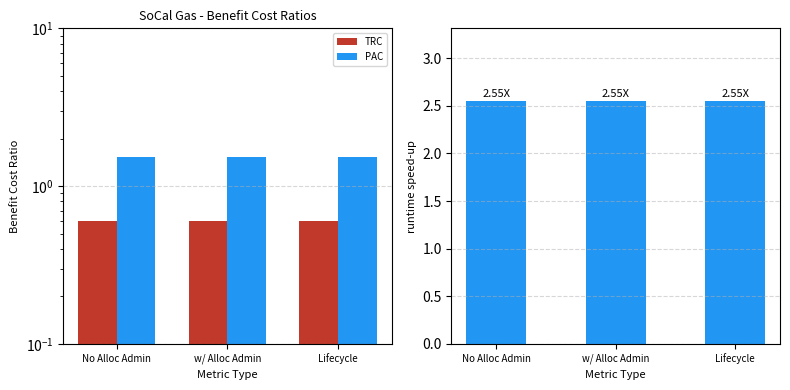

At how many categories does at least one series exceed 0?

3